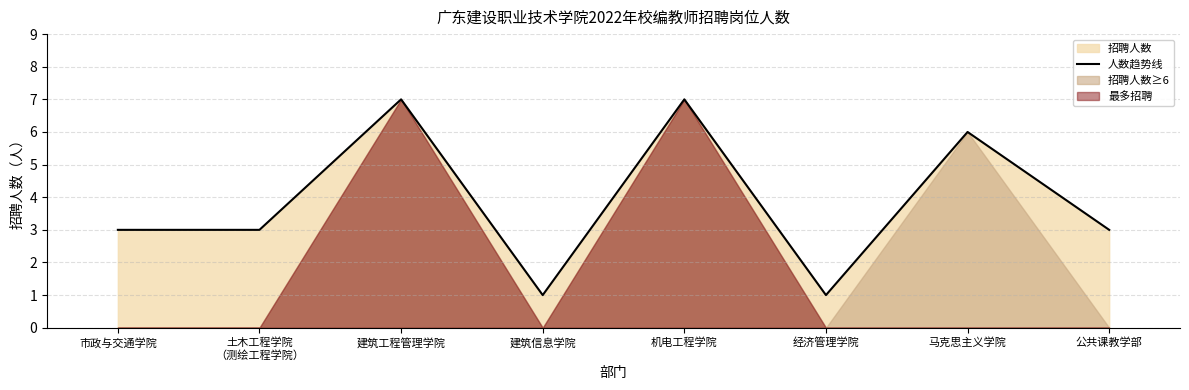

Rank the categories by value from highest to lowest.

建筑工程管理学院, 机电工程学院, 马克思主义学院, 市政与交通学院, 土木工程学院
（测绘工程学院）, 公共课教学部, 建筑信息学院, 经济管理学院